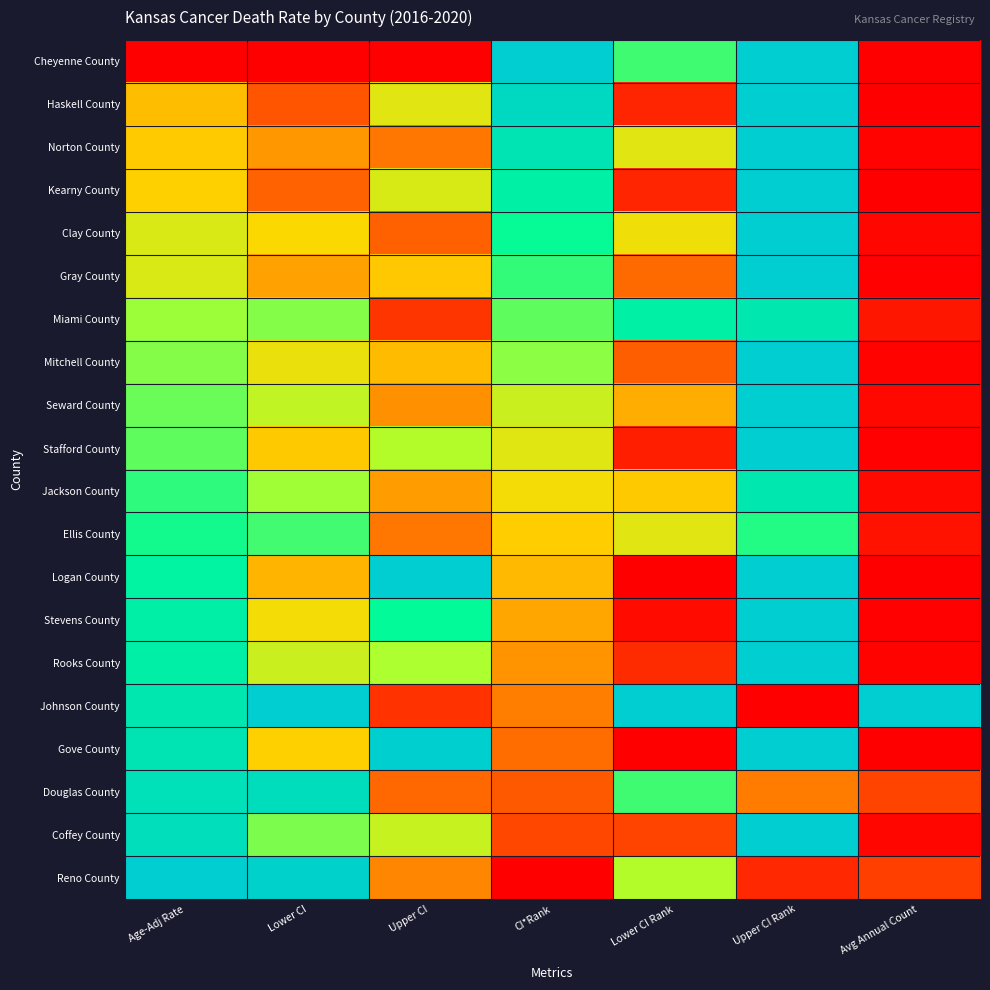

Which has a higher value, Lower CI Rank or Avg Annual Count?

Lower CI Rank